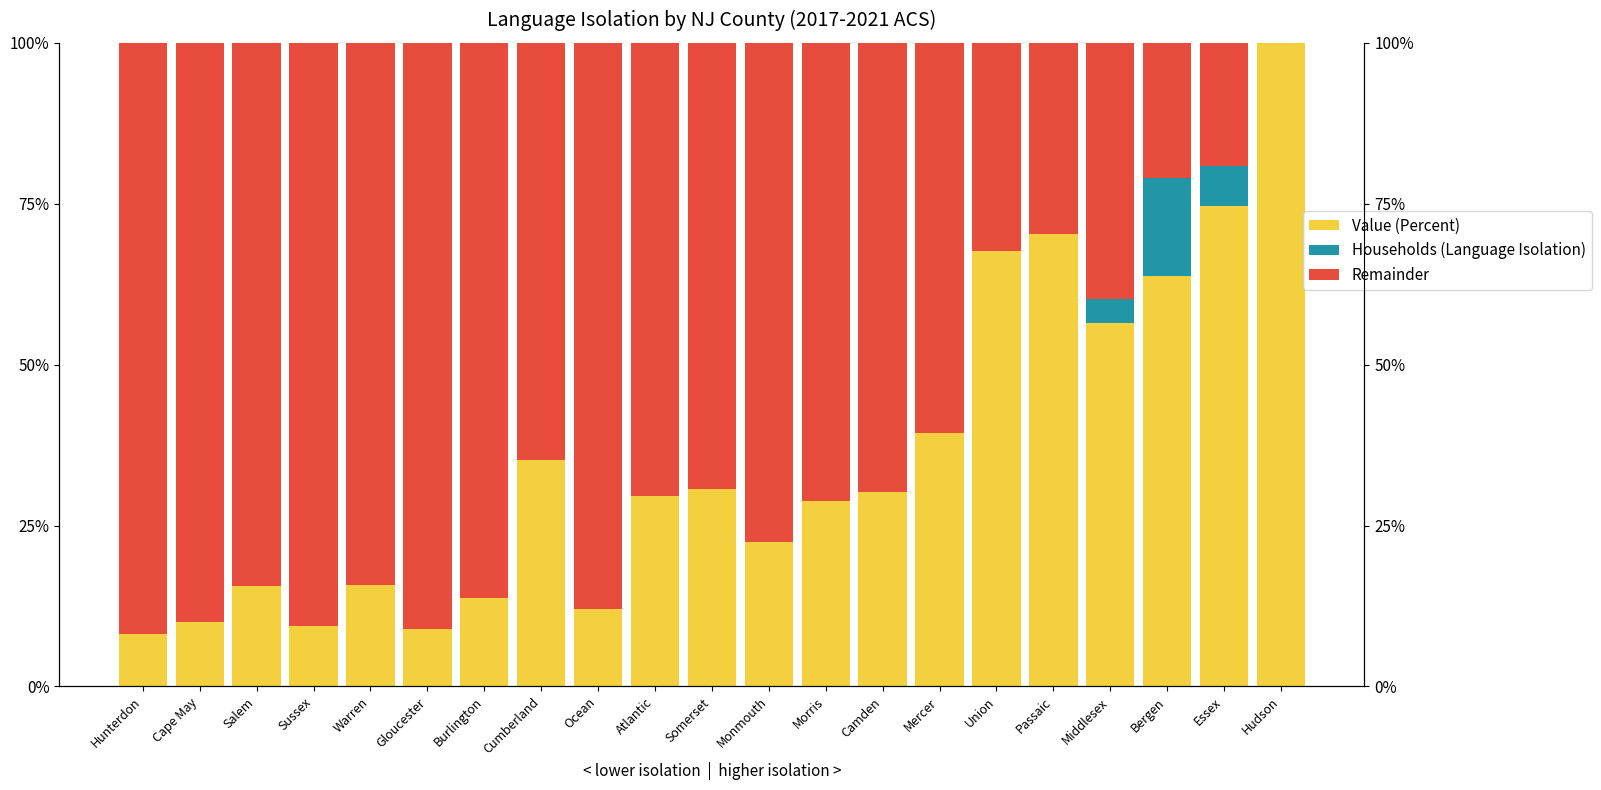

What is the label of the 18th bar from the right?

Sussex